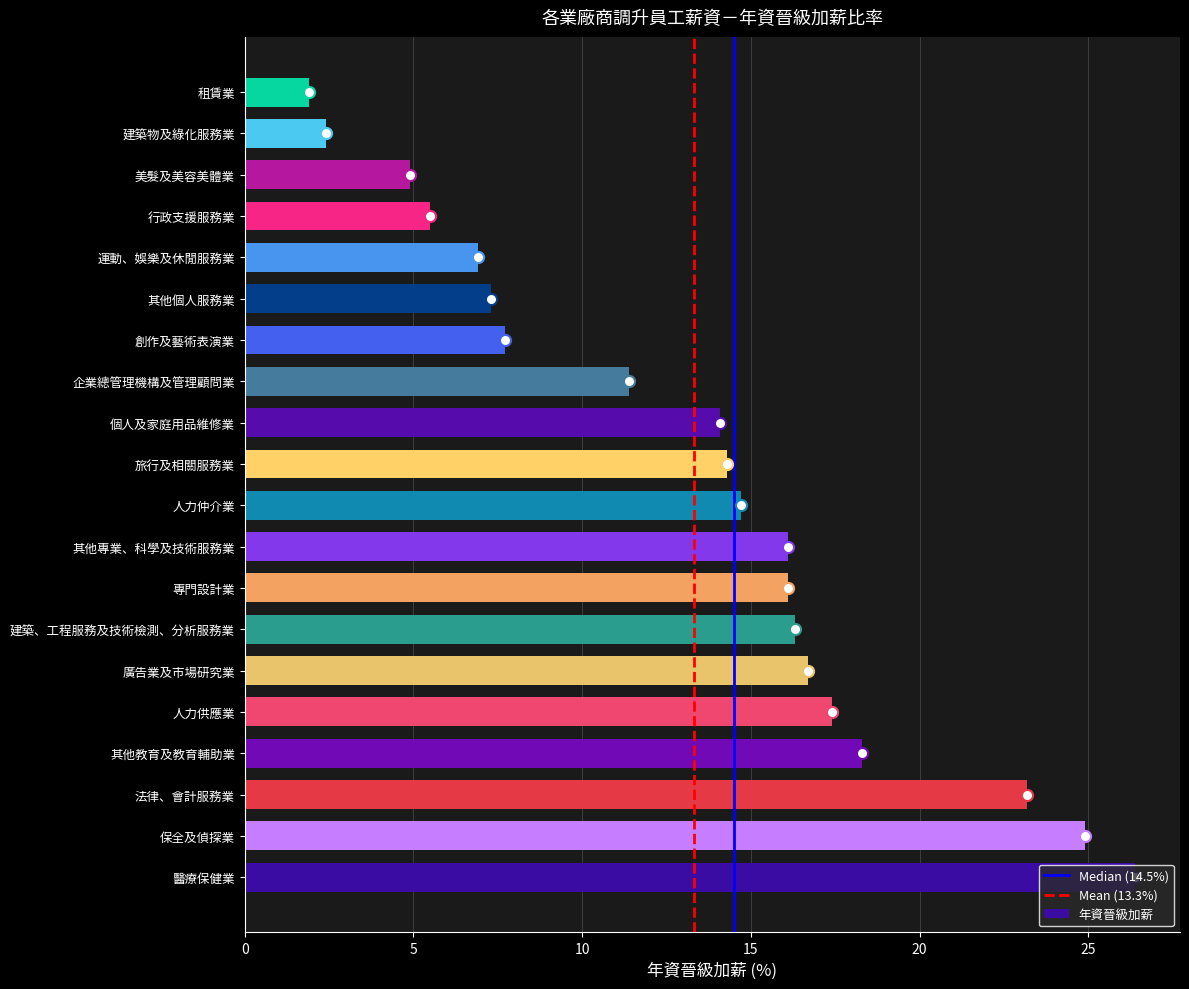

How many data points does each series have?

20